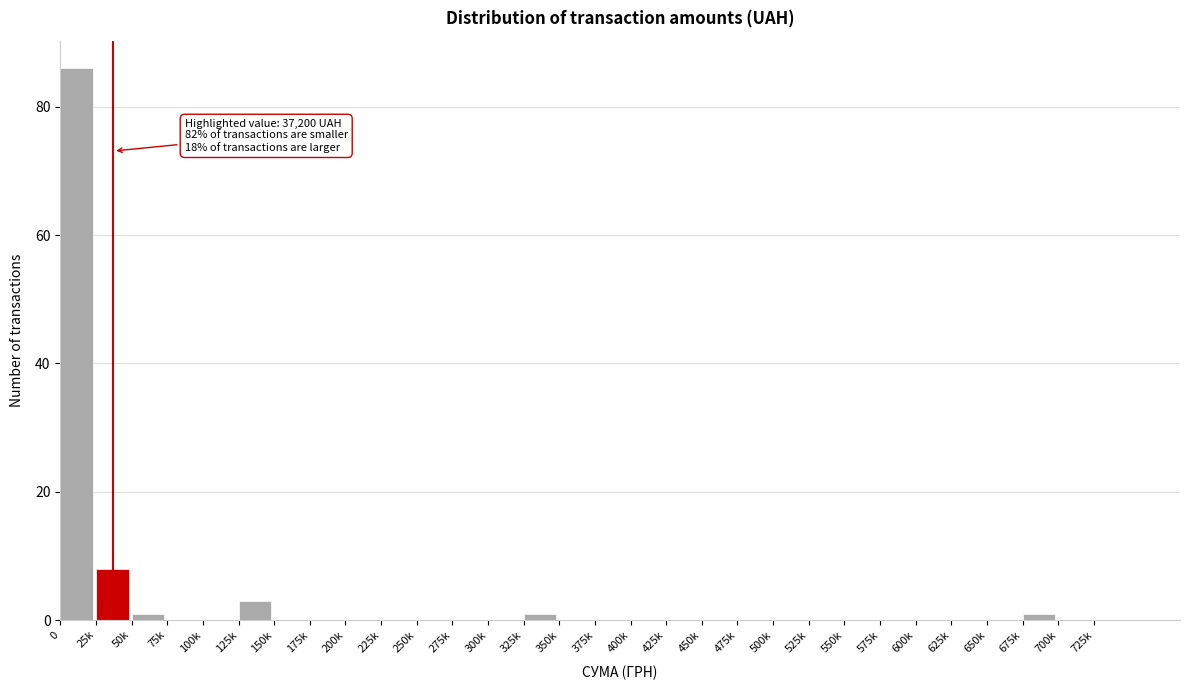

What is the maximum value shown in the chart?

86